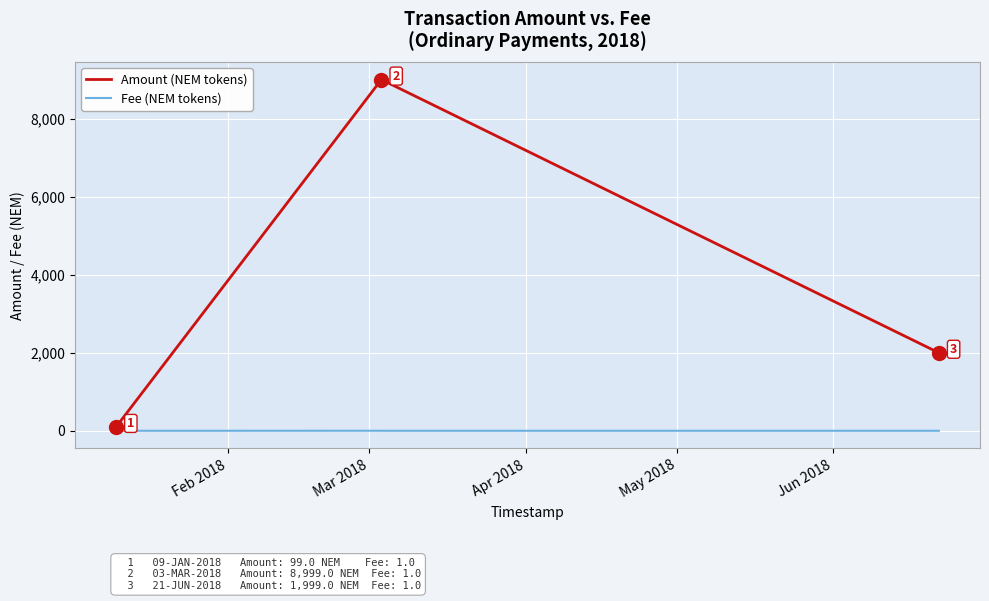

What is the minimum value for Fee (NEM tokens)?

1